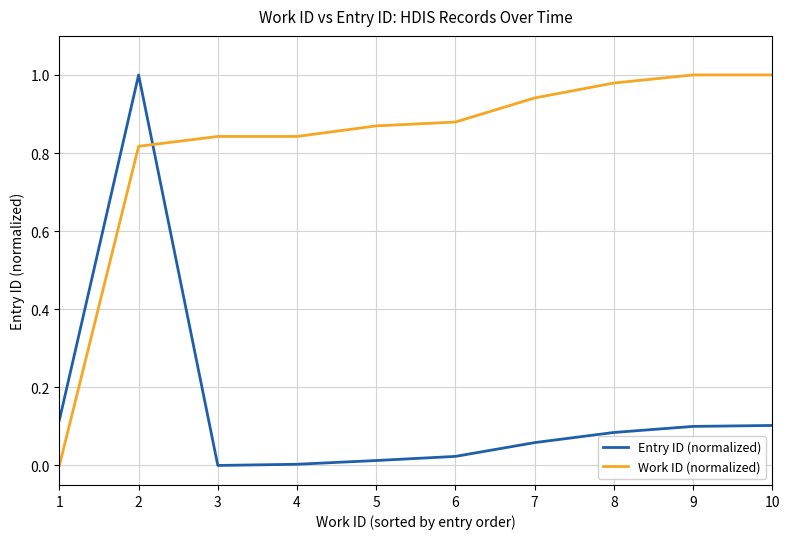

Between which two adjacent categories do Work ID (normalized) and Entry ID (normalized) first intersect?

2 and 3